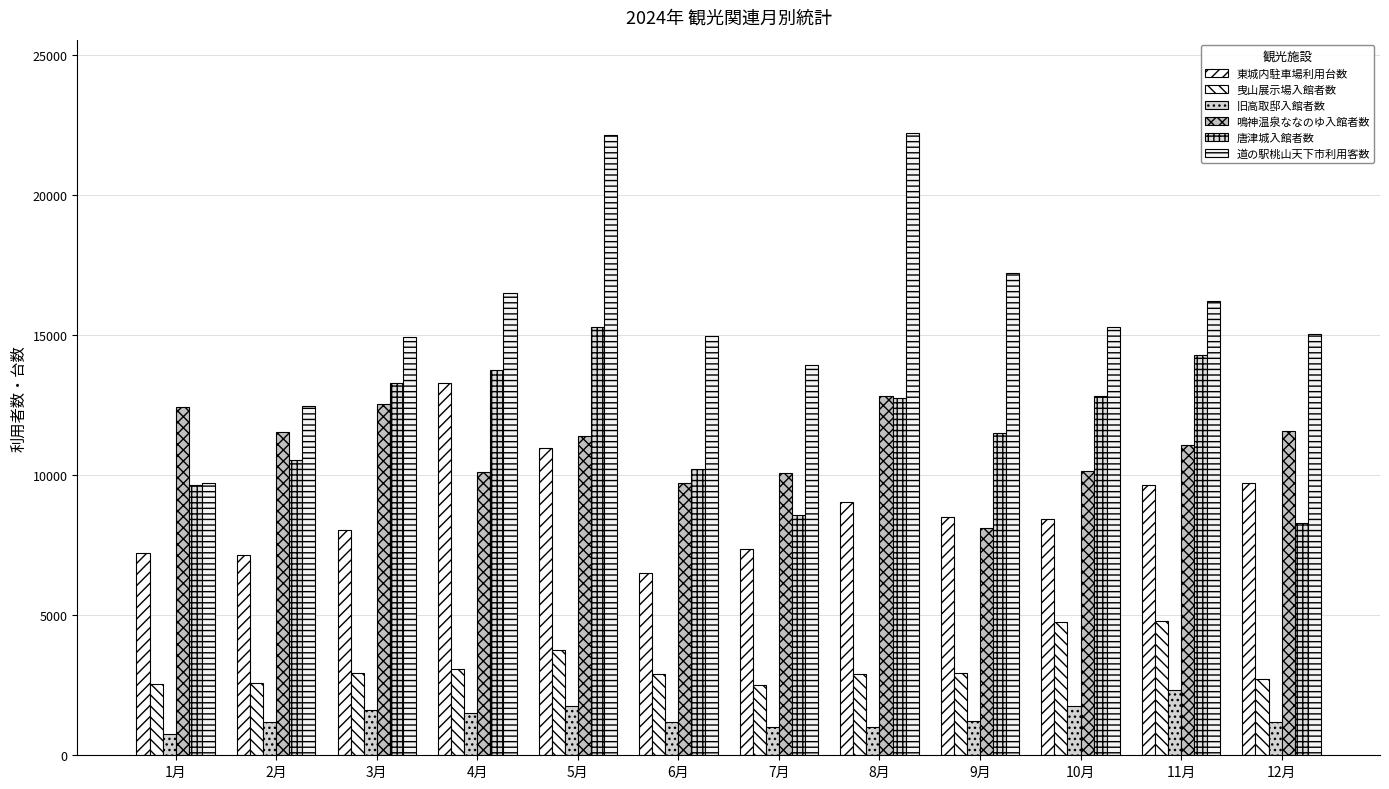

The value of 道の駅桃山天下市利用客数 at 1月 is 16731. True or false?

False